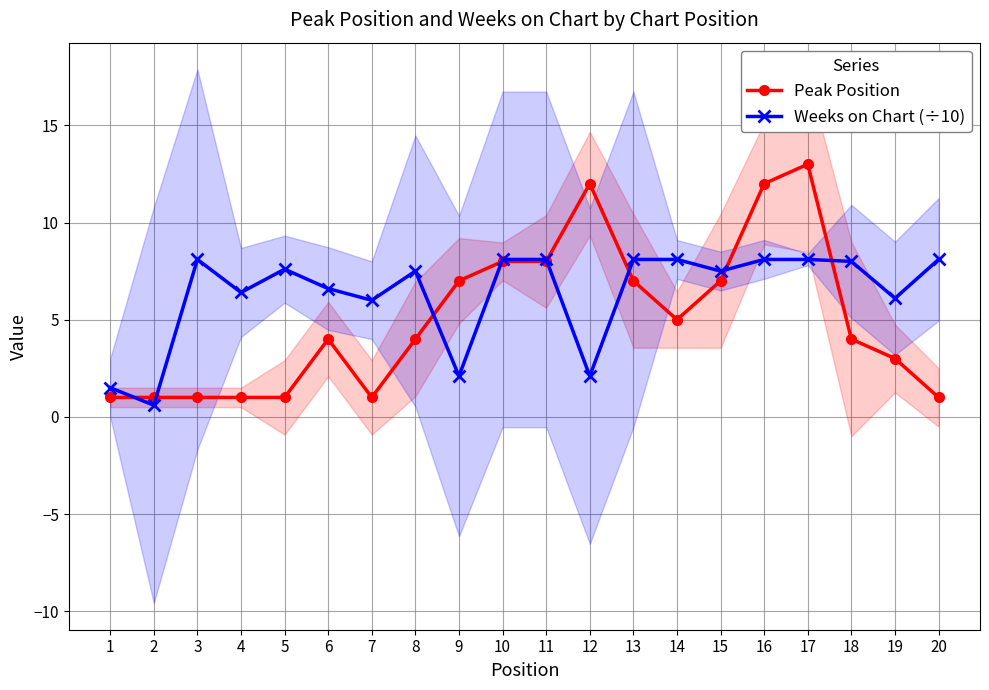

List the series in order of their overall mean, lowest first.

Peak Position, Weeks on Chart (÷10)